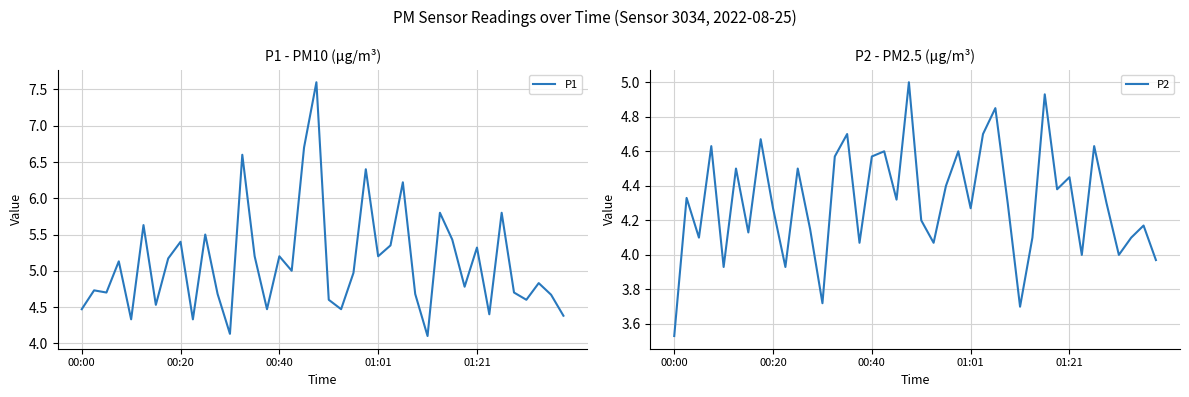

How many interior local peaks does the P2 series have?

14